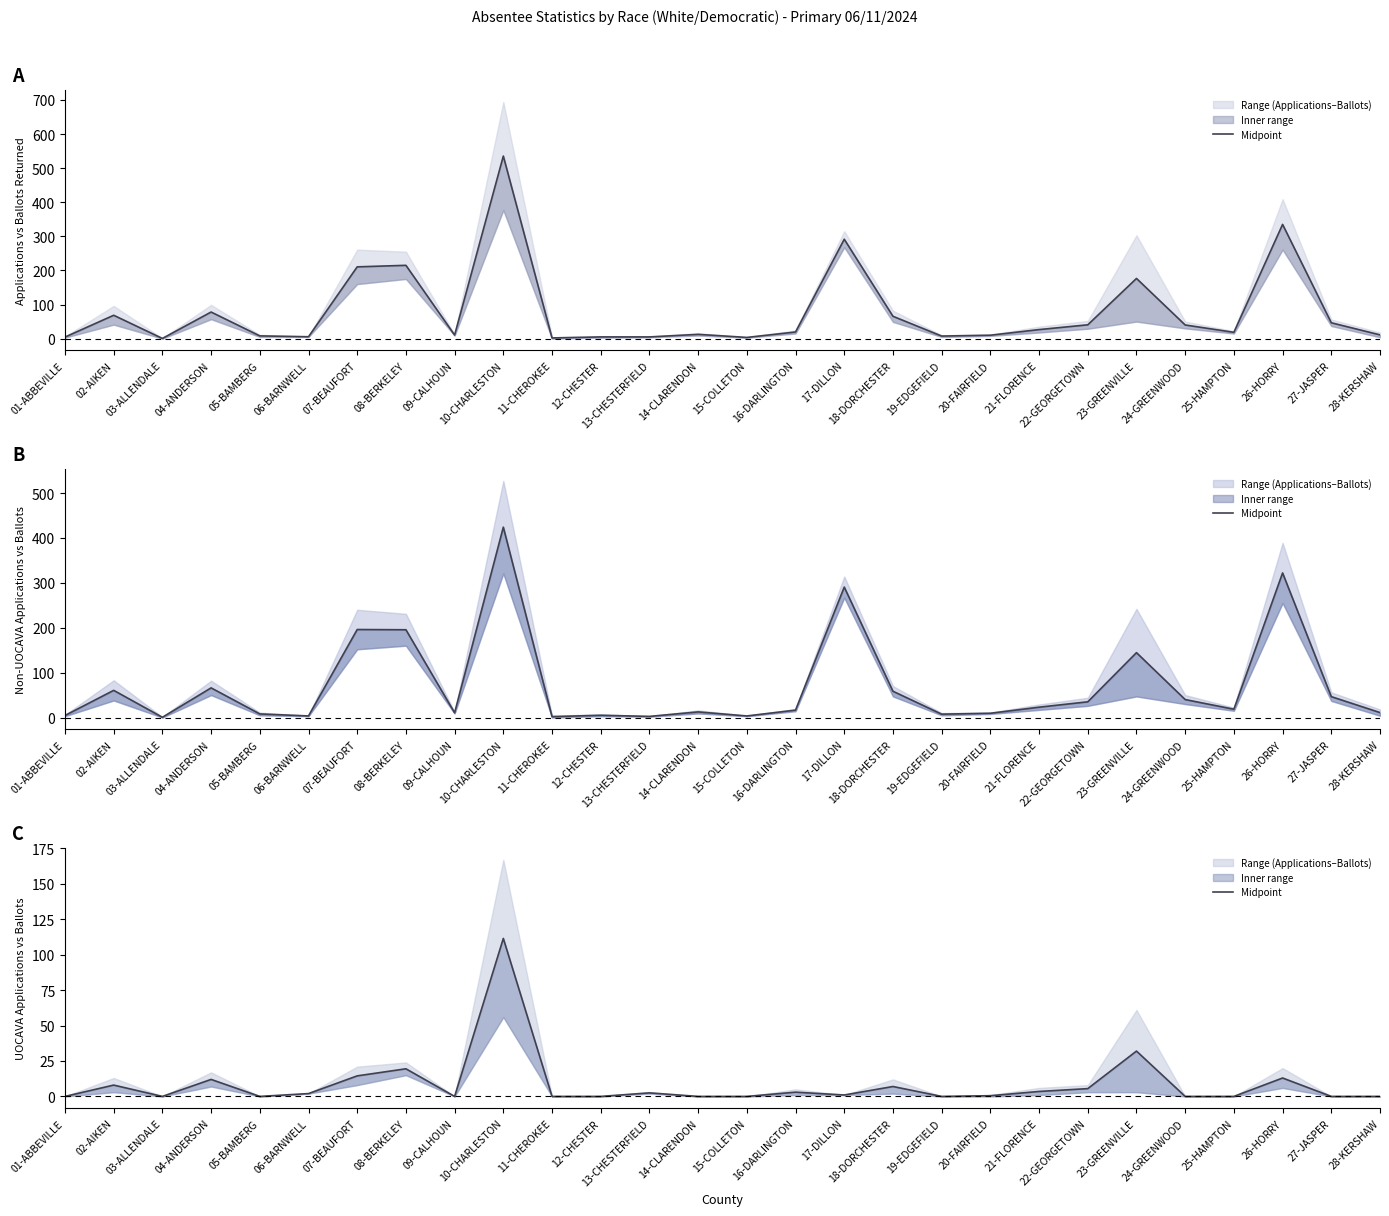

At which category does the data reach its first local valley?

03-ALLENDALE